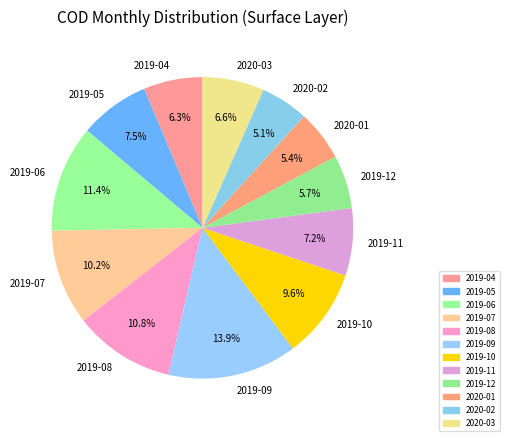

Does 2019-07 represent more than half of the total?

No